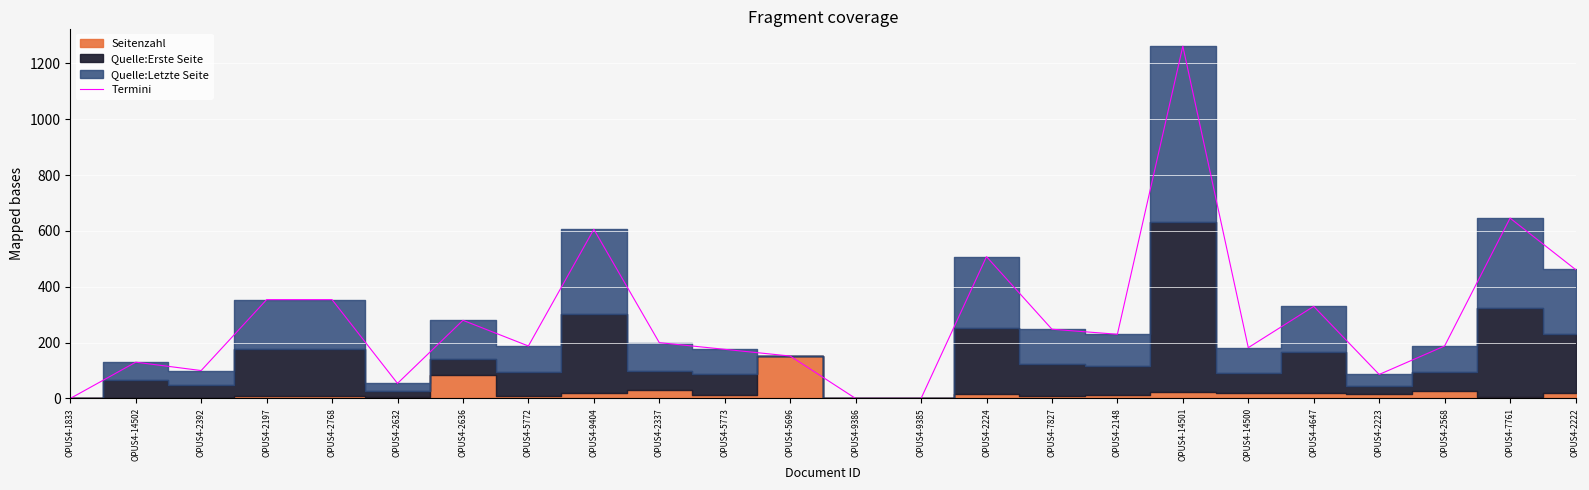

Reading left to right, what are all the values shown in this chart?

OPUS4-1833=0	OPUS4-14502=130	OPUS4-2392=100	OPUS4-2197=354	OPUS4-2768=354	OPUS4-2632=54	OPUS4-2636=280	OPUS4-5772=188	OPUS4-9404=606	OPUS4-2337=200	OPUS4-5773=176	OPUS4-5696=152	OPUS4-9386=0	OPUS4-9385=0	OPUS4-2224=508	OPUS4-7827=248	OPUS4-2148=230	OPUS4-14501=1262	OPUS4-14500=182	OPUS4-4647=330	OPUS4-2223=86	OPUS4-2568=188	OPUS4-7761=646	OPUS4-2222=462